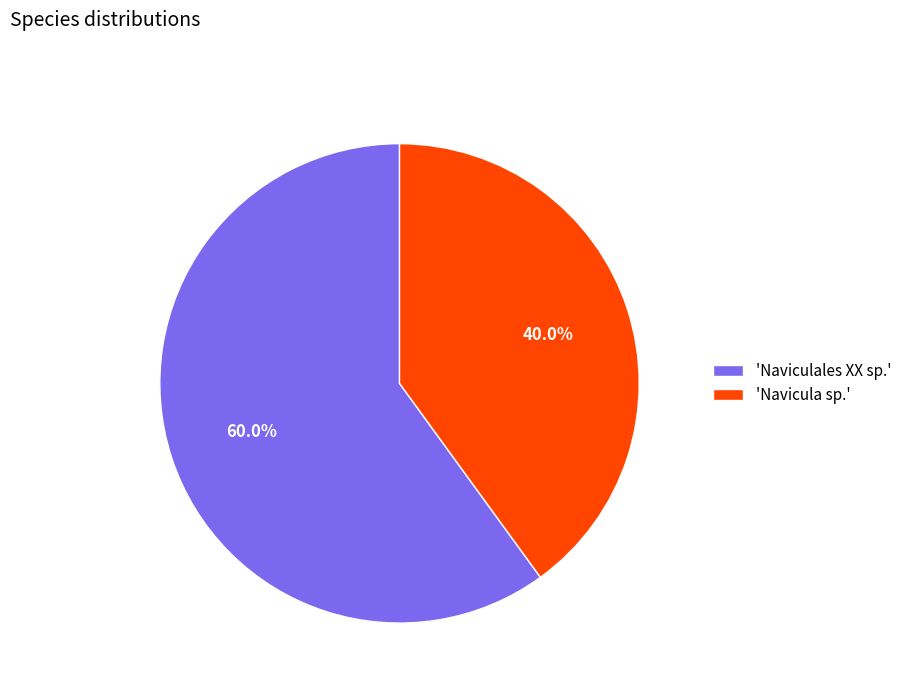

What is the ratio of the value at 'Navicula sp.' to the value at 'Naviculales XX sp.'?

0.7